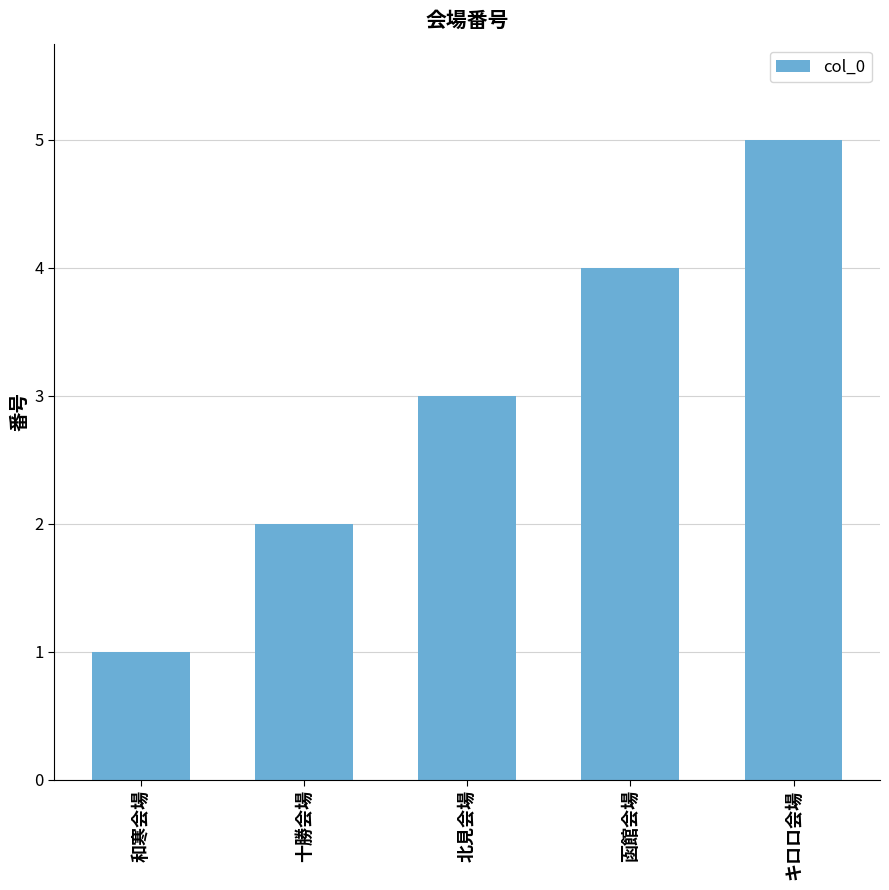

List the labels in order of value, largest first.

キロロ会場, 函館会場, 北見会場, 十勝会場, 和寒会場